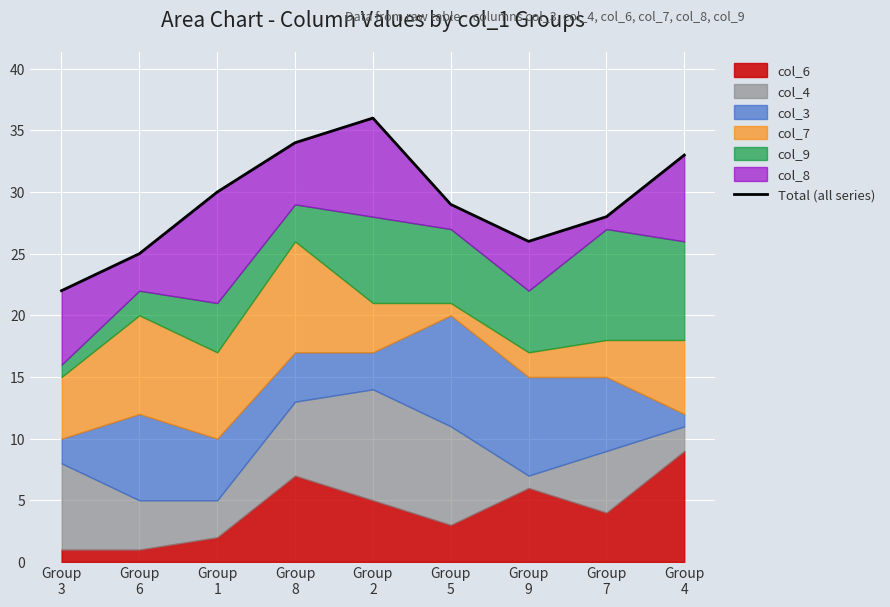

Count the number of categories in the chart.

9